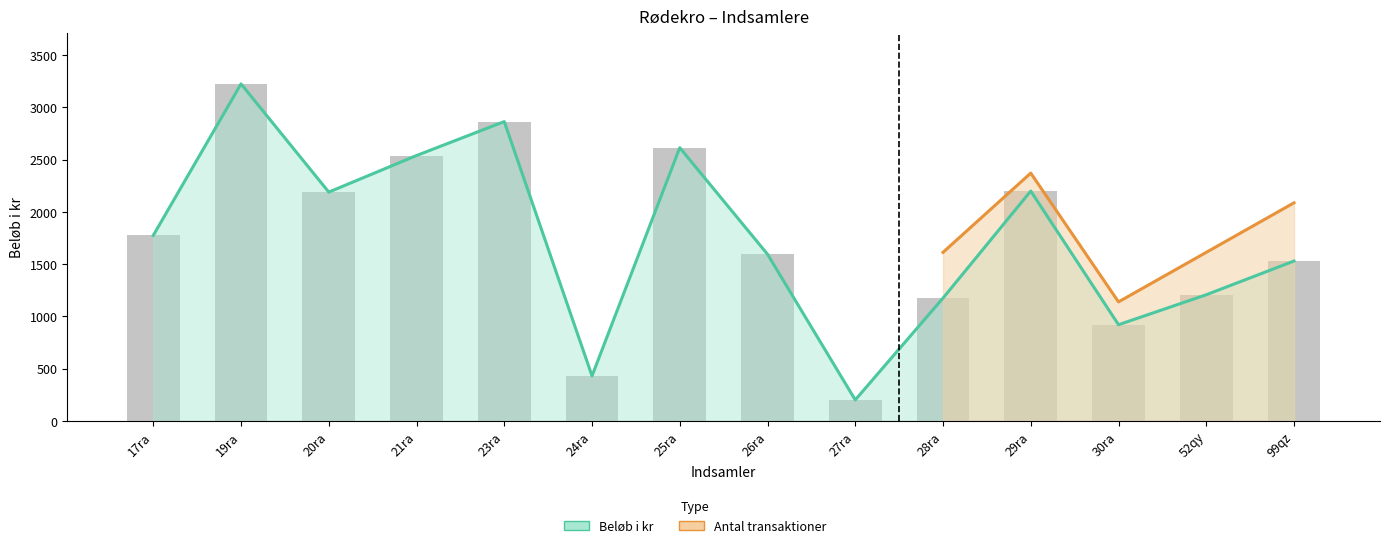

What is the label of the 10th bar from the right?

23ra